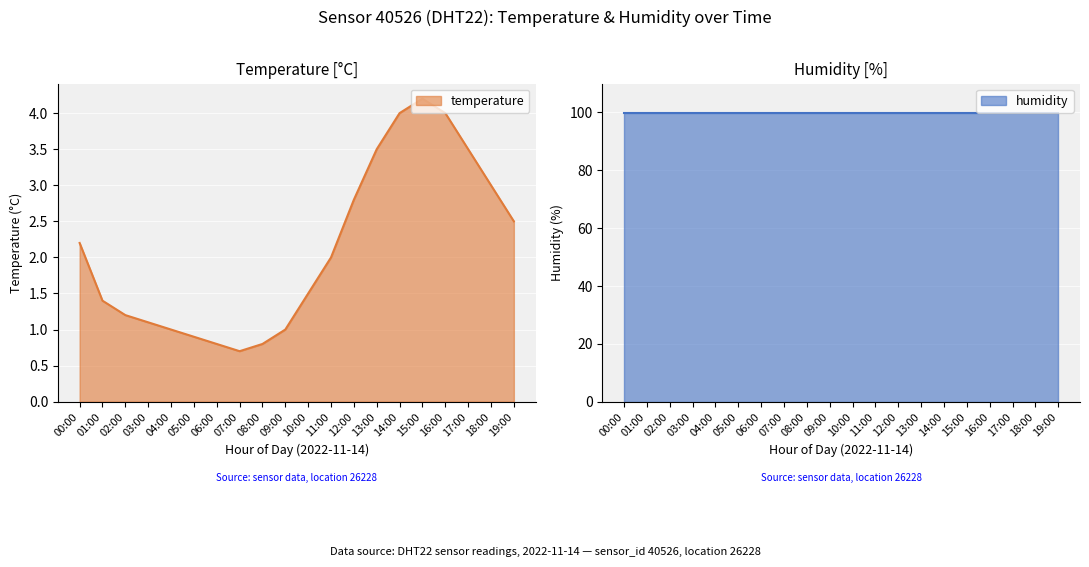

At which label is the value closest to 2?

11:00